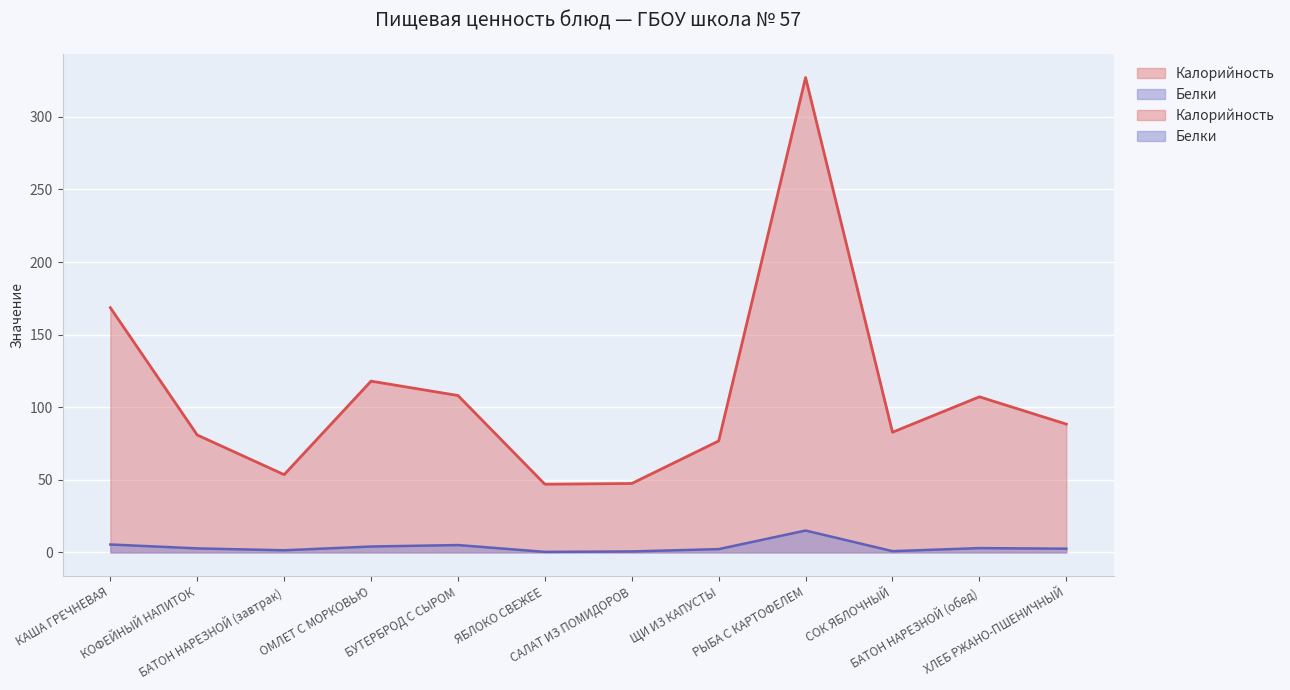

What position from the right is ЯБЛОКО СВЕЖЕЕ?

7